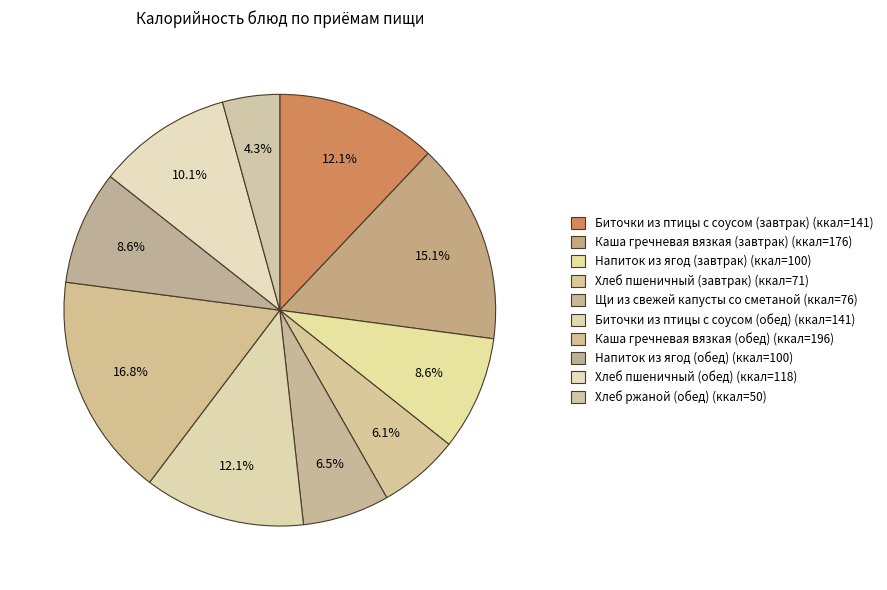

How many slices are in this pie chart?

10